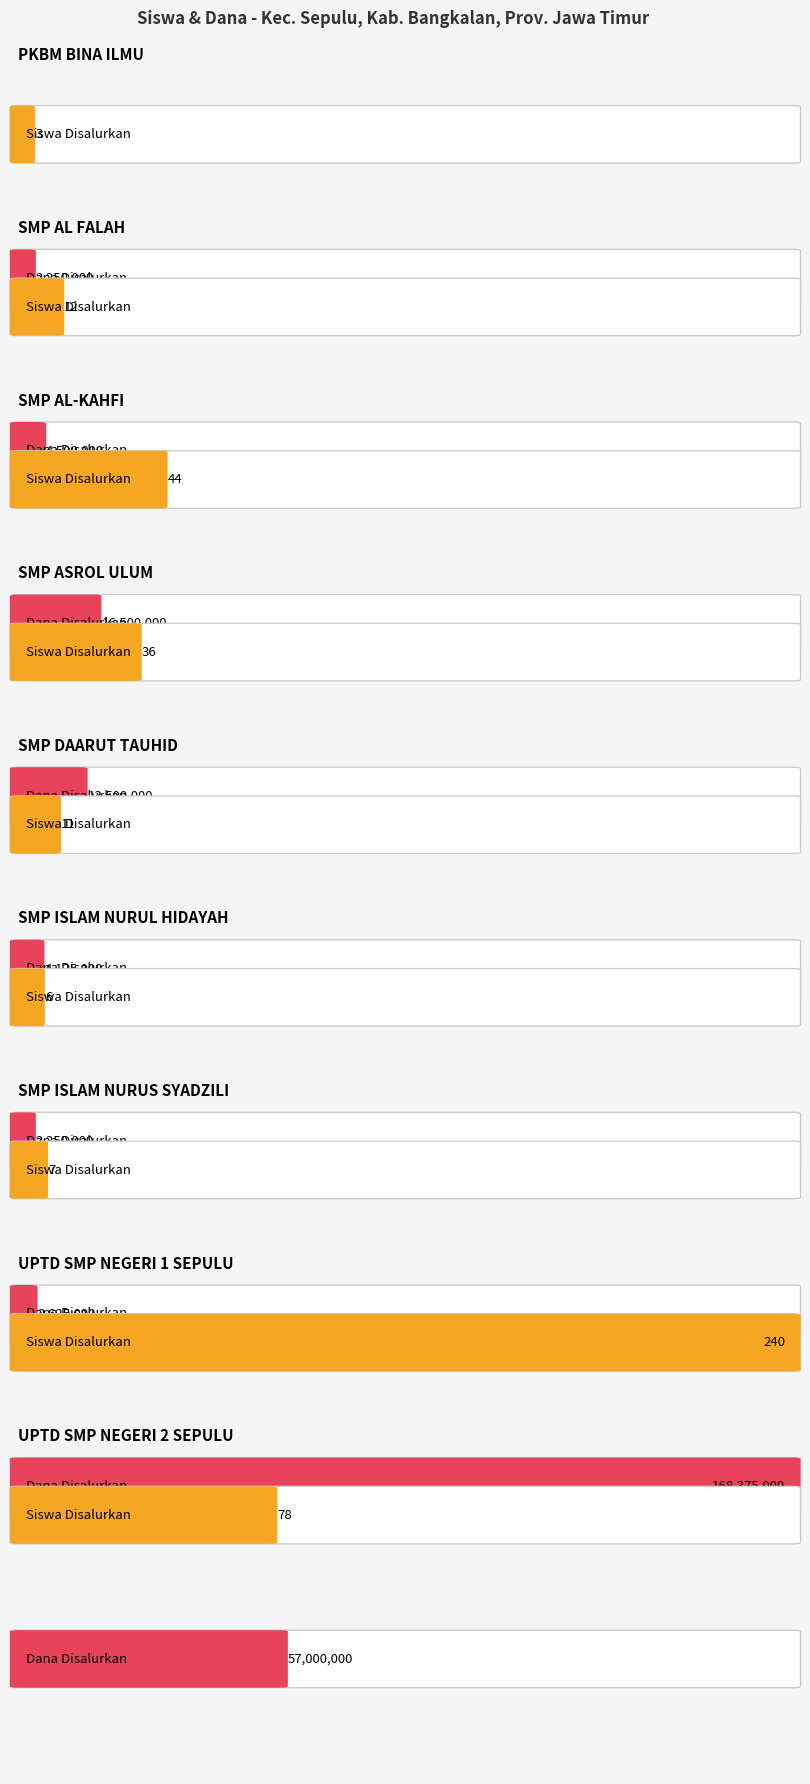

What is the approximate value of Siswa Disalurkan at SMP AL FALAH, to the nearest 5?

10